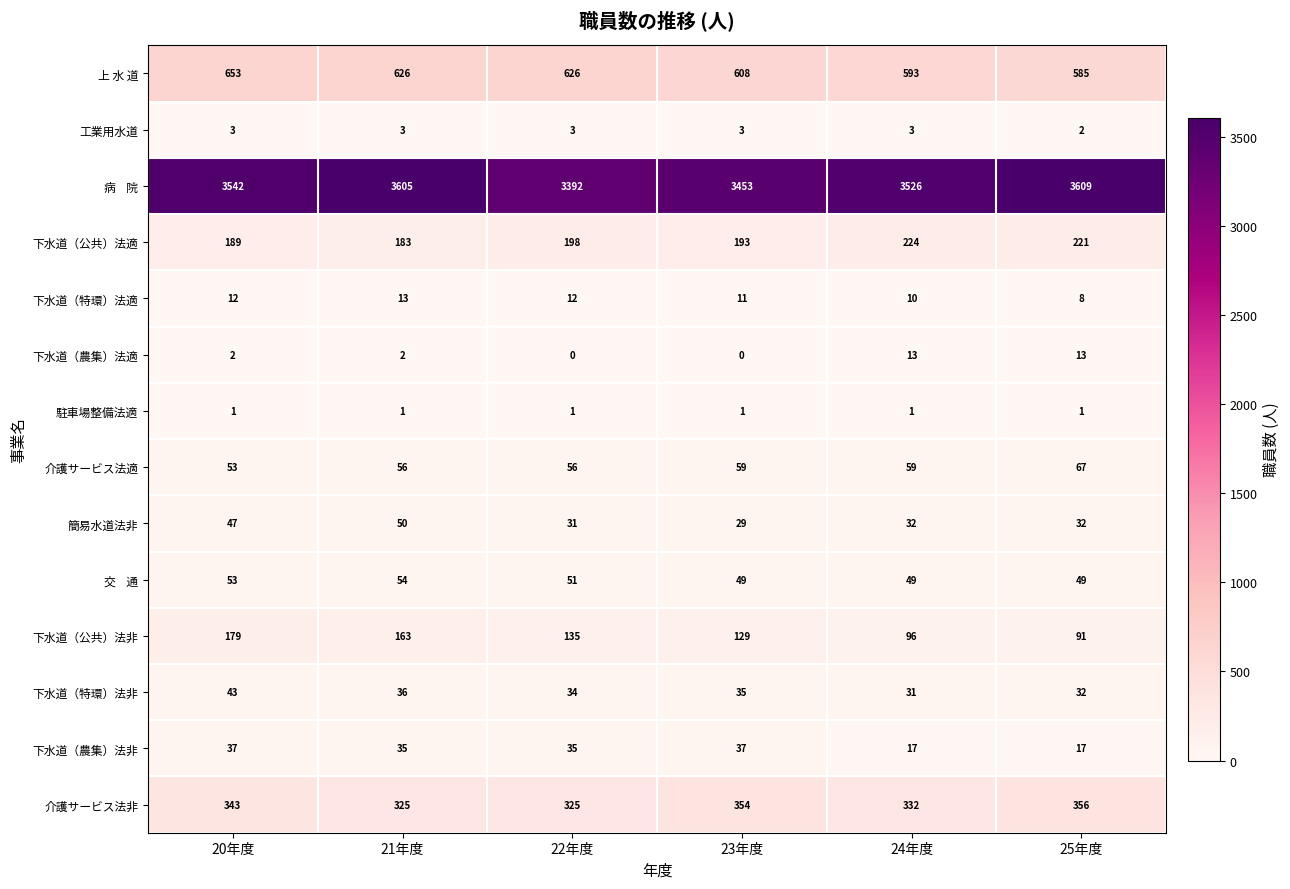

What is the spread (max minus min) of values at 21年度?

3604